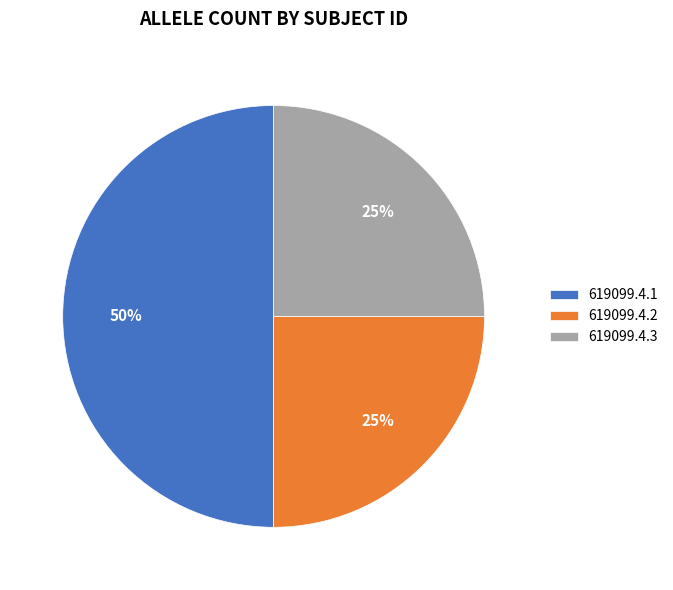

To the nearest percent, what percentage of the pie is 619099.4.2?

25%